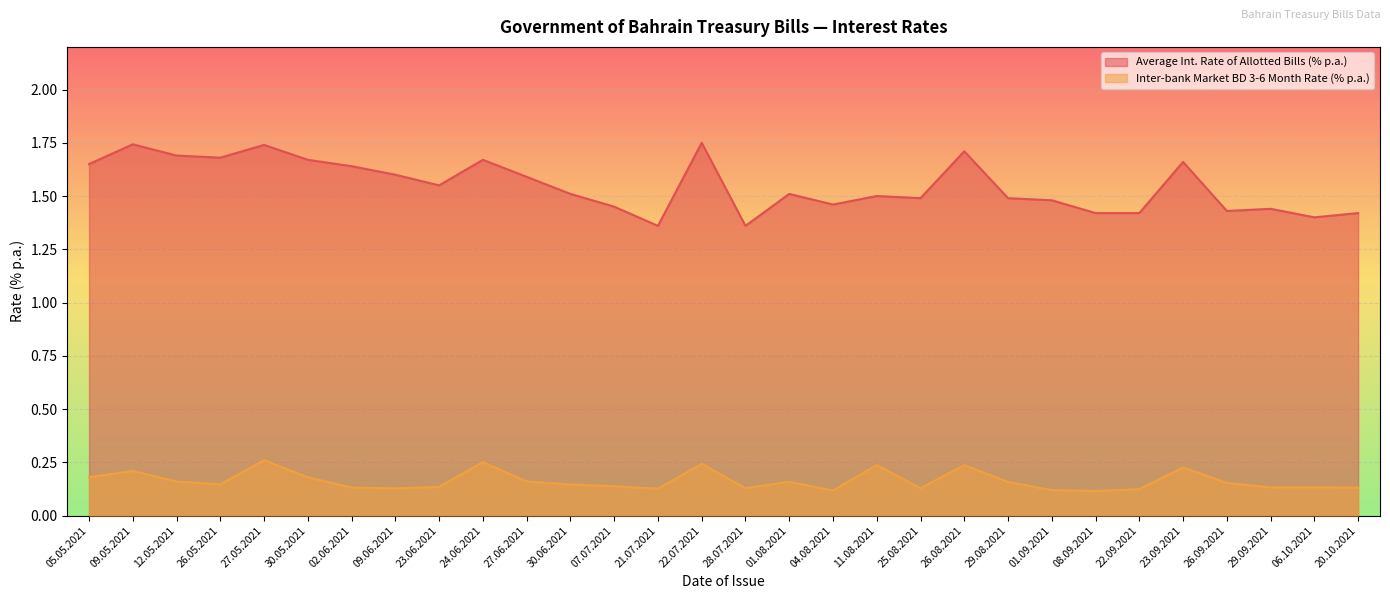

At which category is the sum across all series the highest?

27.05.2021